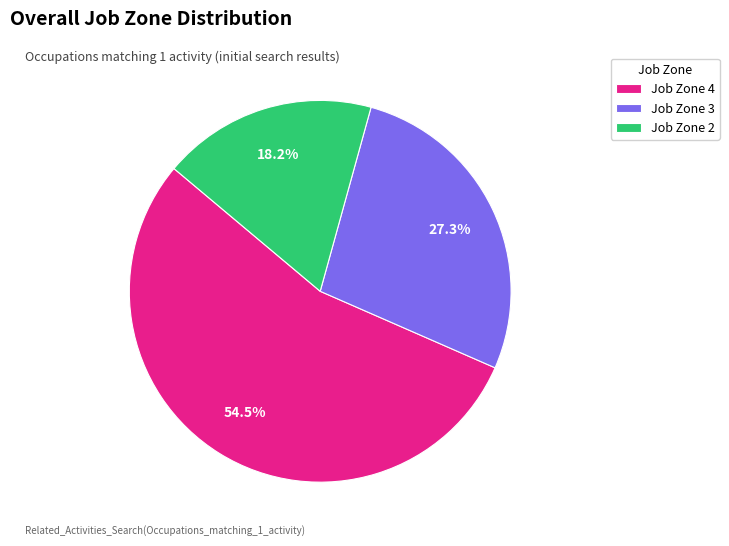

Which slice represents more than half of the pie?

Job Zone 4